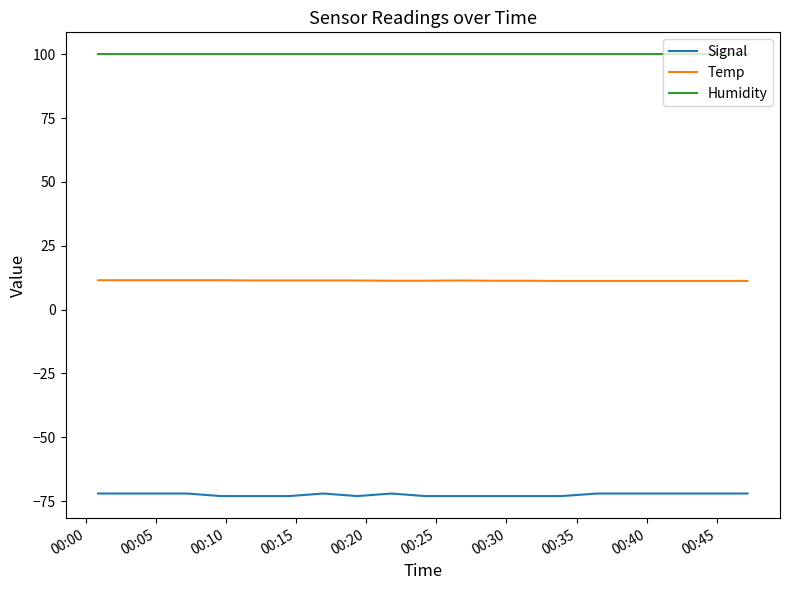

Which series has the largest total across all categories?

Humidity